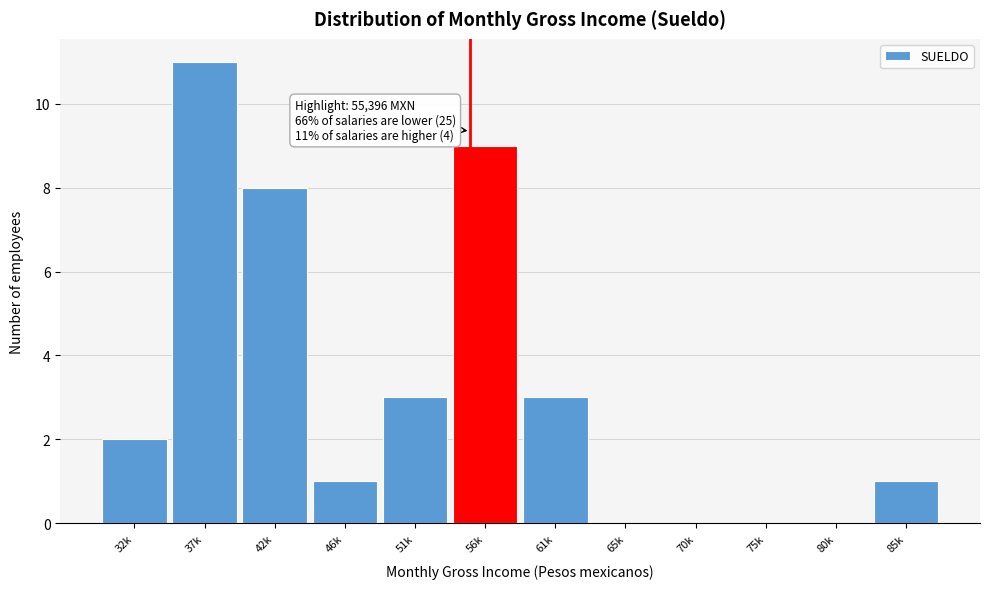

Reading left to right, list all the values displayed in this chart.

32k=2	37k=11	42k=8	46k=1	51k=3	56k=9	61k=3	65k=0	70k=0	75k=0	80k=0	85k=1